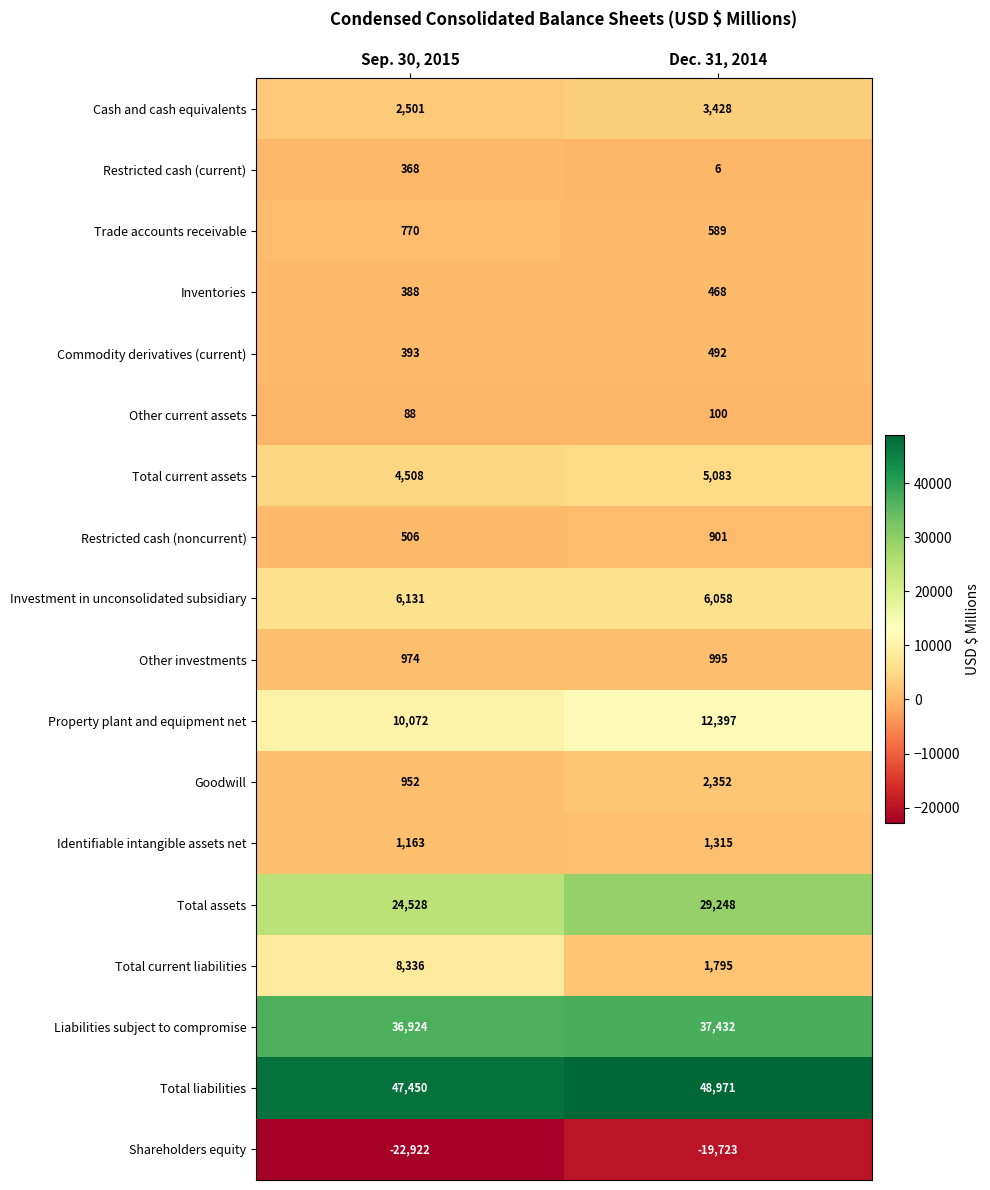

True or false: Commodity derivatives (current) has a value of 89 at Sep. 30, 2015.

False